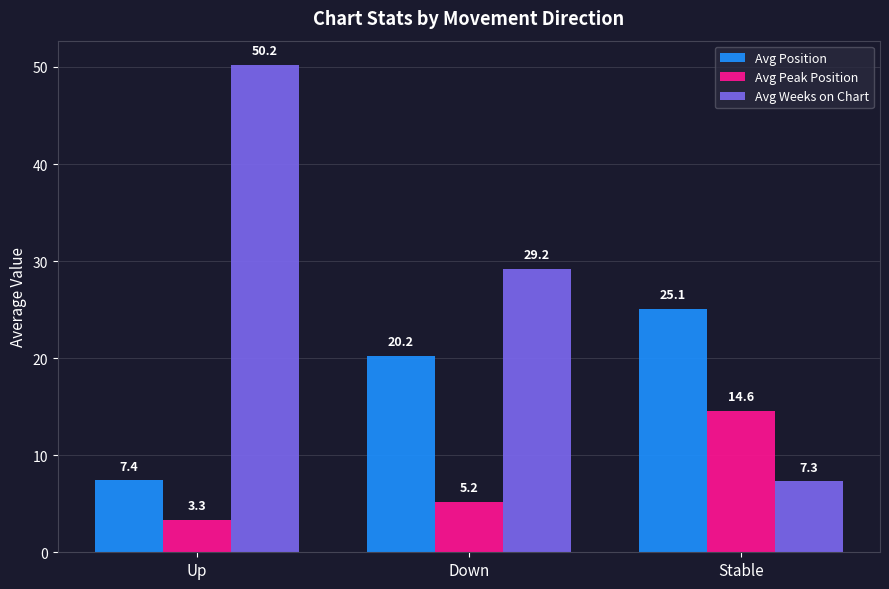

What is the value of the Avg Weeks on Chart bar at the 2nd from the left?

29.2